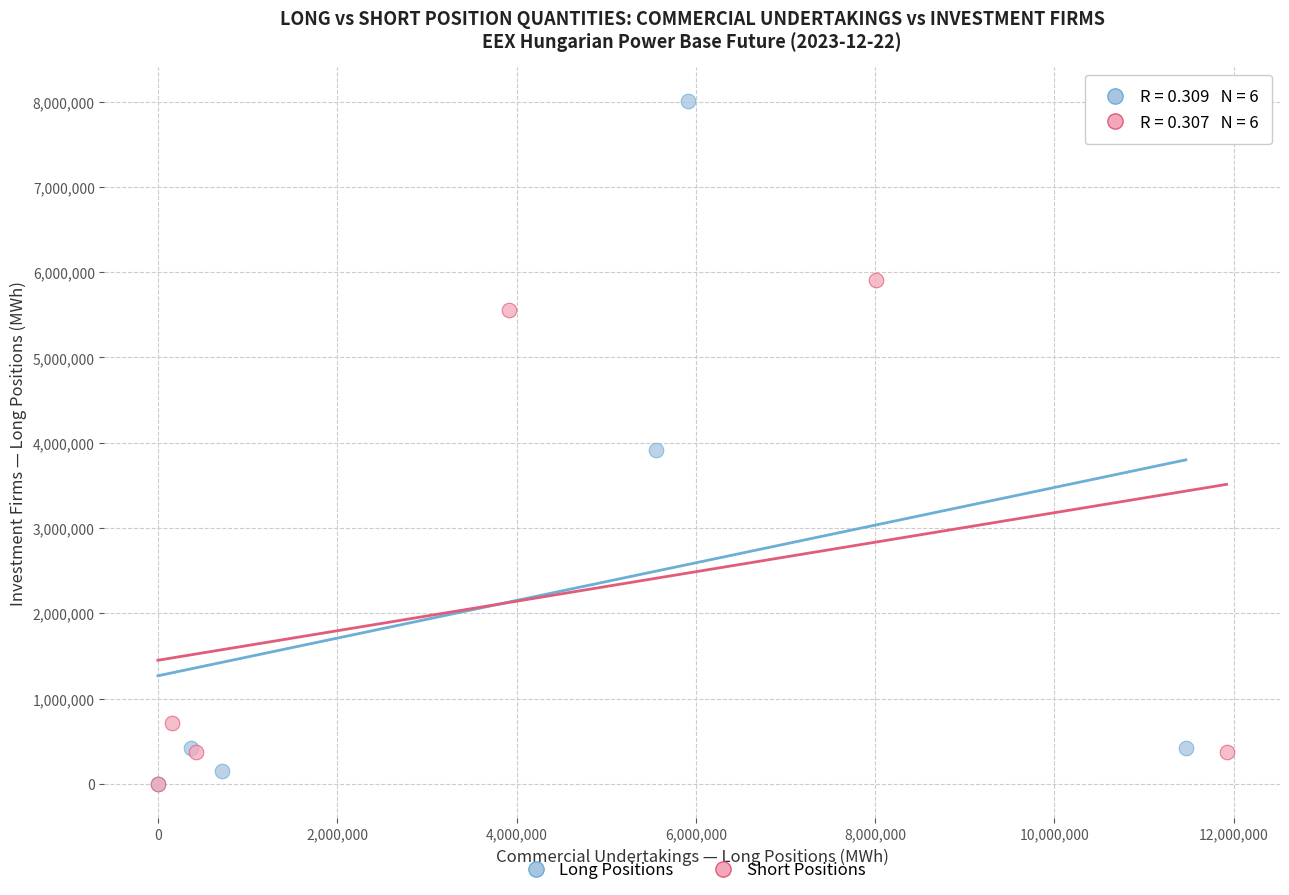

Which series reaches the maximum Y coordinate?

Long Positions